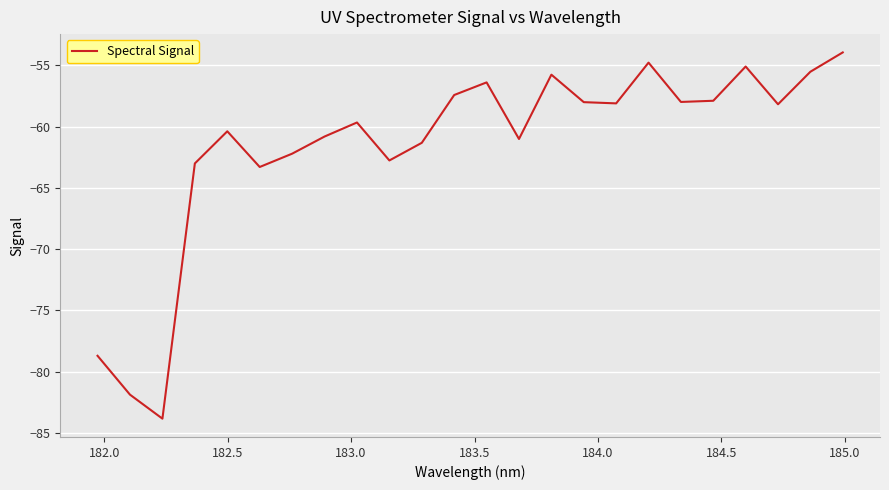

What is the maximum value shown in the chart?

-53.9